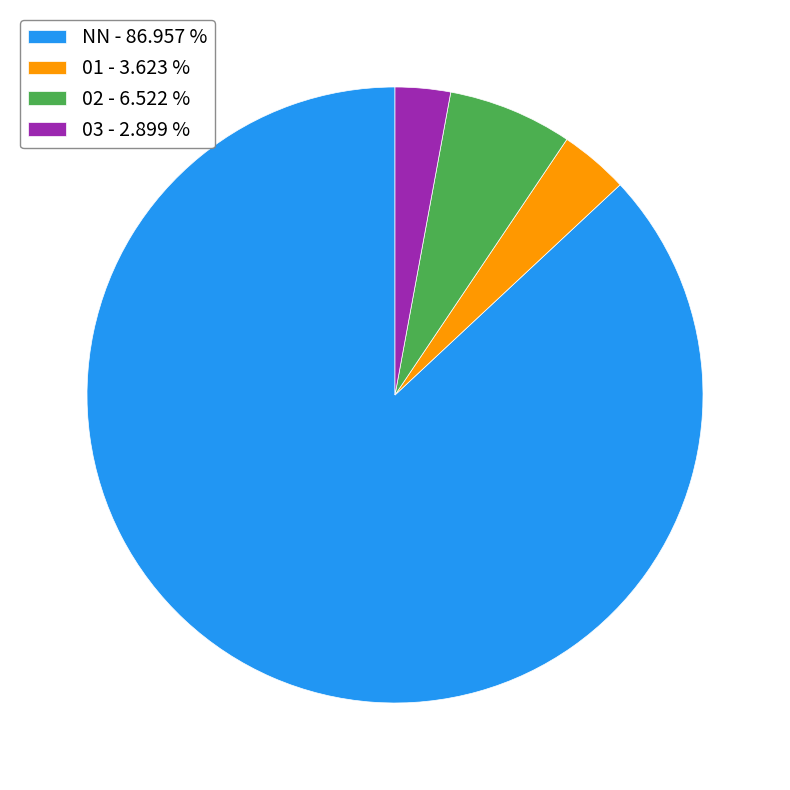

Is there a majority slice in this chart?

Yes